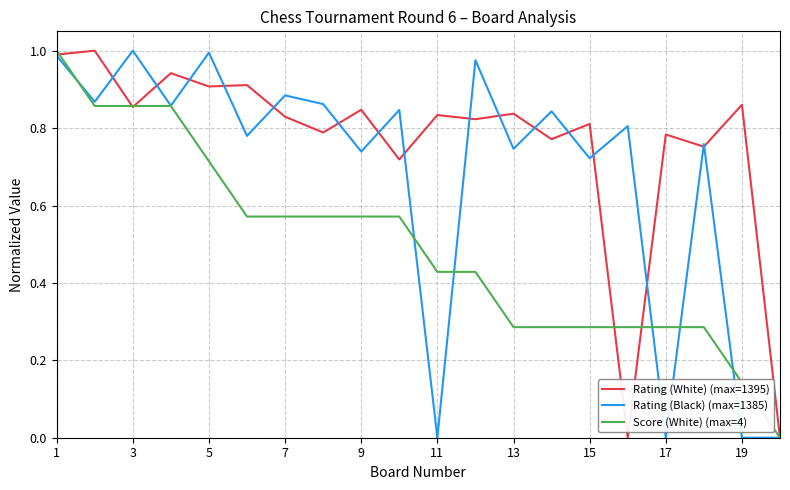

List the series in order of their overall mean, lowest first.

Score (White) (max=4), Rating (Black) (max=1385), Rating (White) (max=1395)